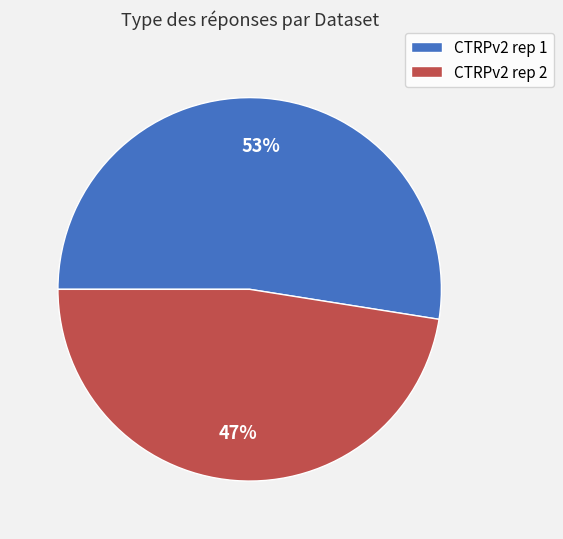

The CTRPv2 rep 2 slice represents 47% of the pie. True or false?

True